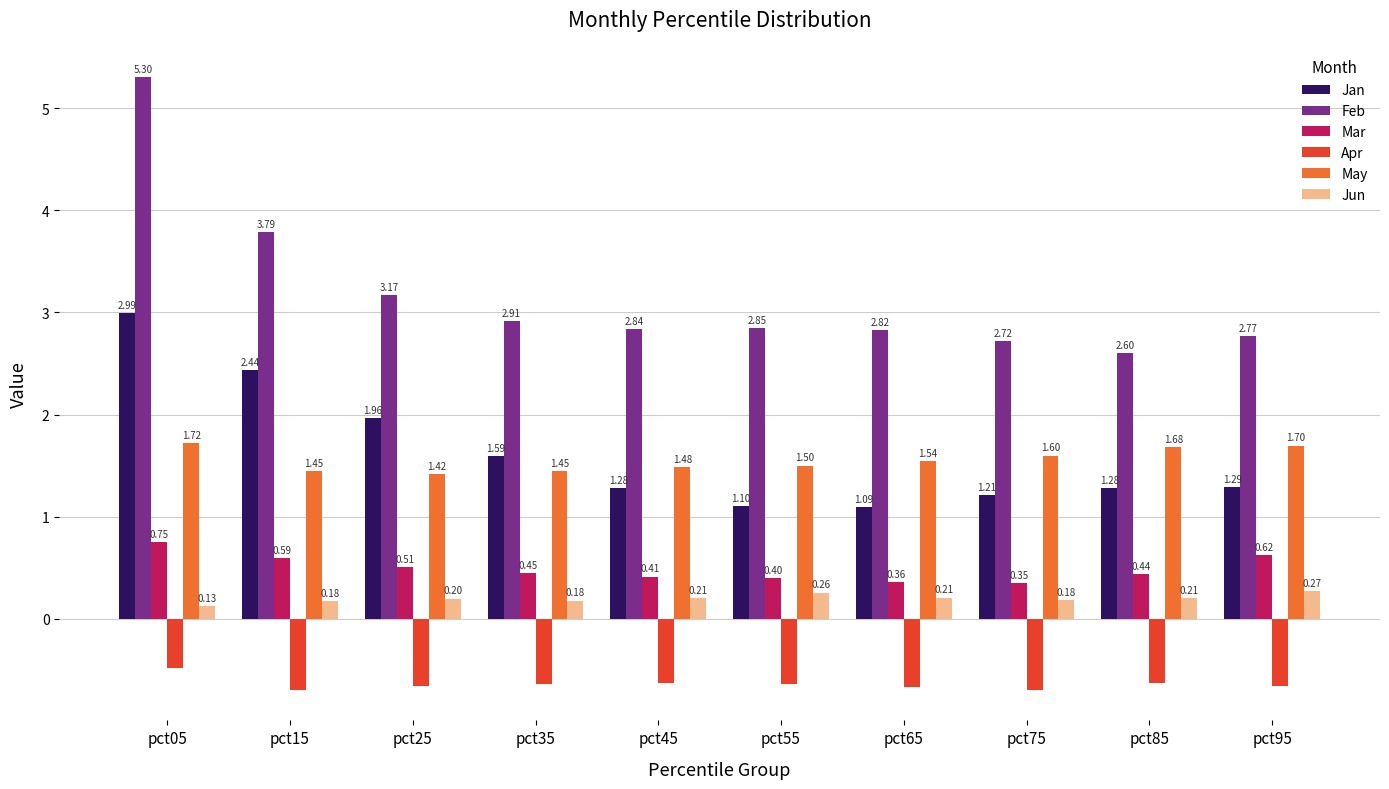

What is the approximate value of Feb at pct85?

2.6